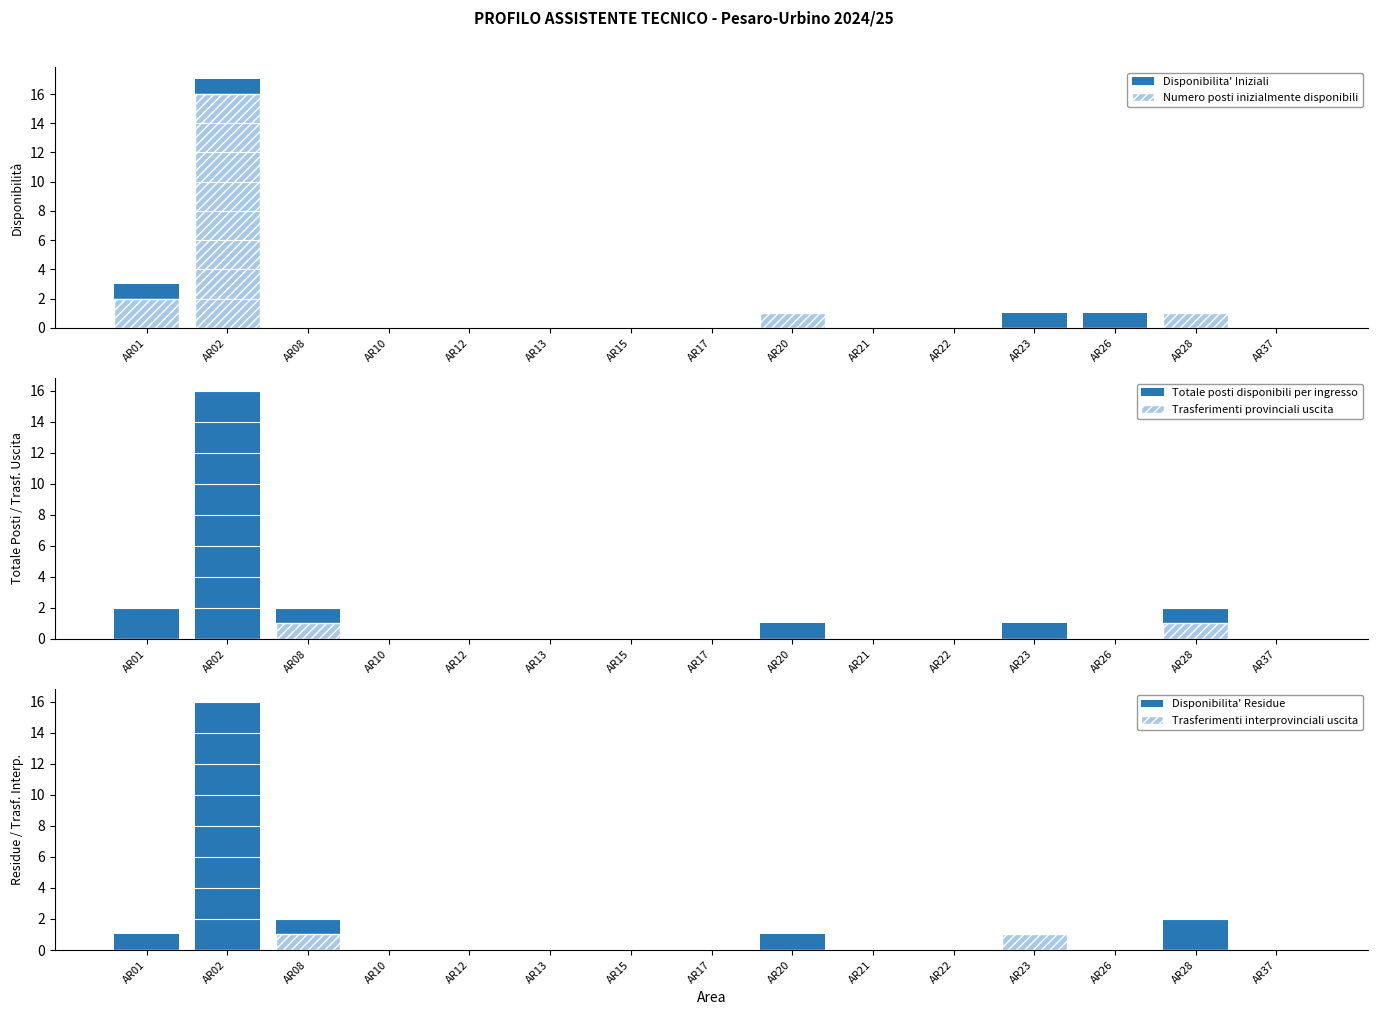

How many series are shown in this chart?

6